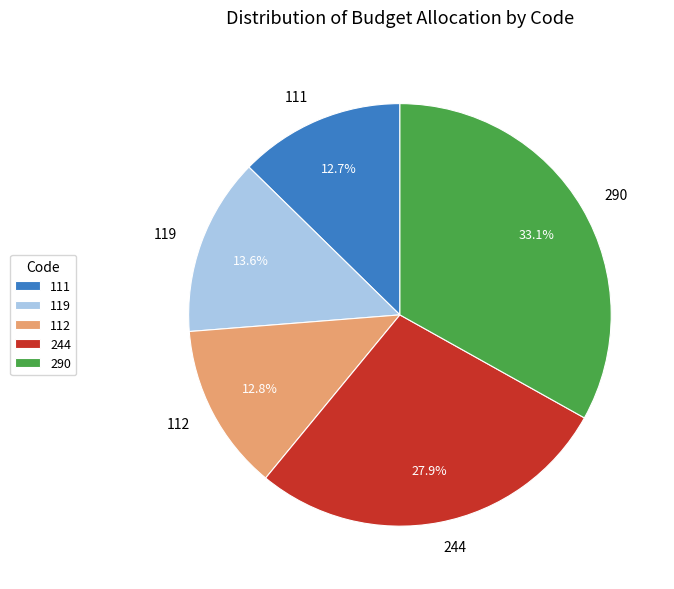

Combined, do 244 and 290 account for over 50%?

Yes